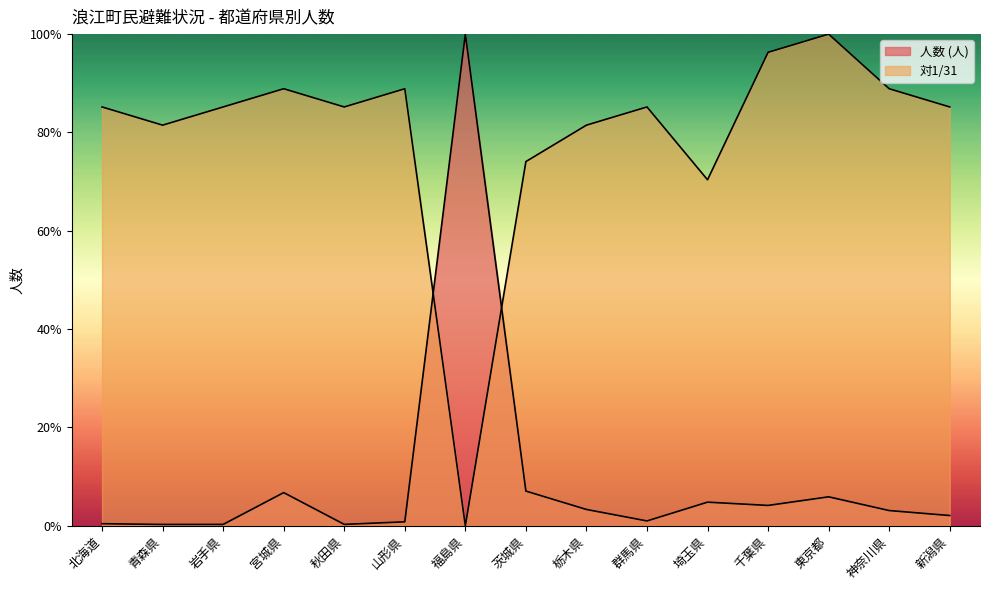

What is the value of the 対1/31 point at the 13th from the left?

100.0